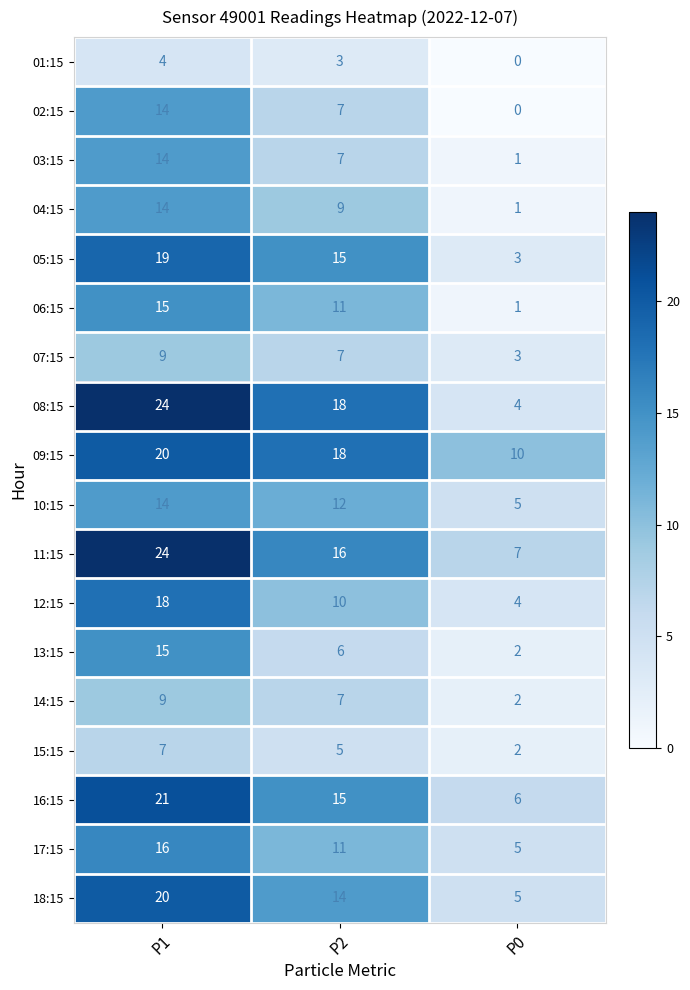

How many series are shown in this chart?

18